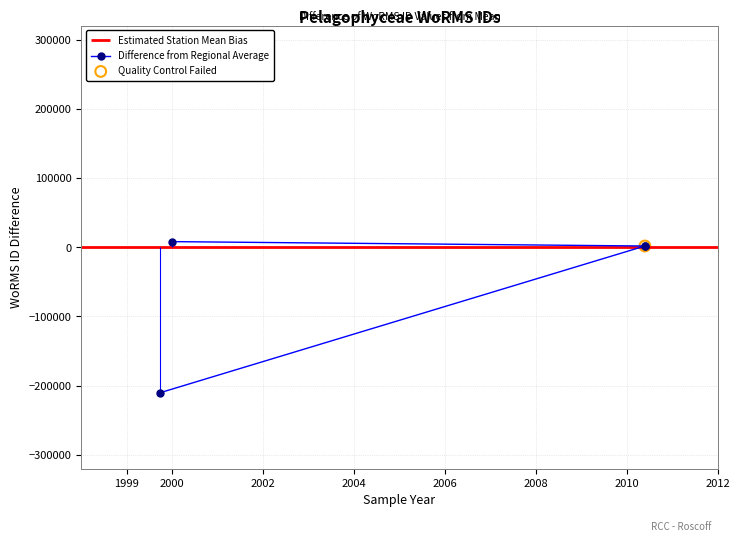

Between 1999 and 2000, which is larger?

2000